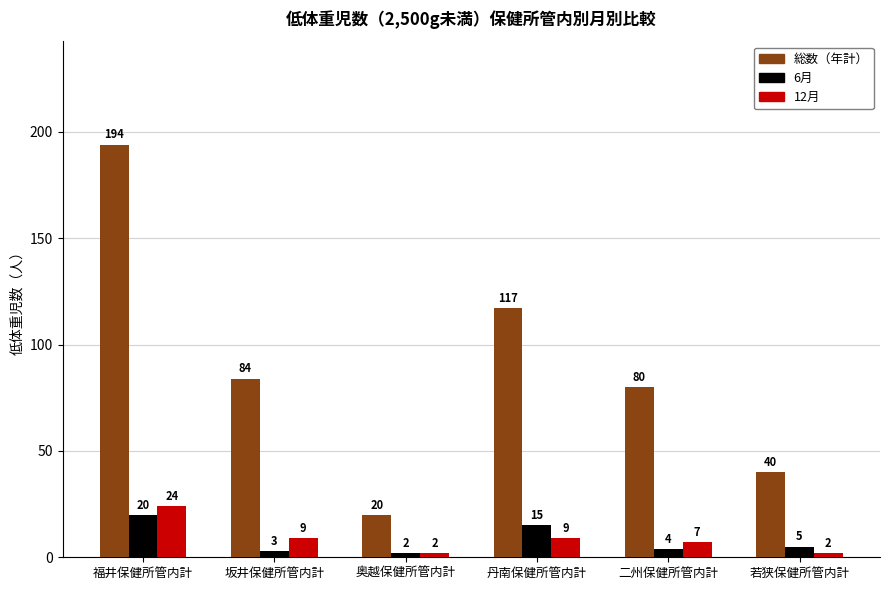

What is the difference between the highest and lowest values at 丹南保健所管内計?

108